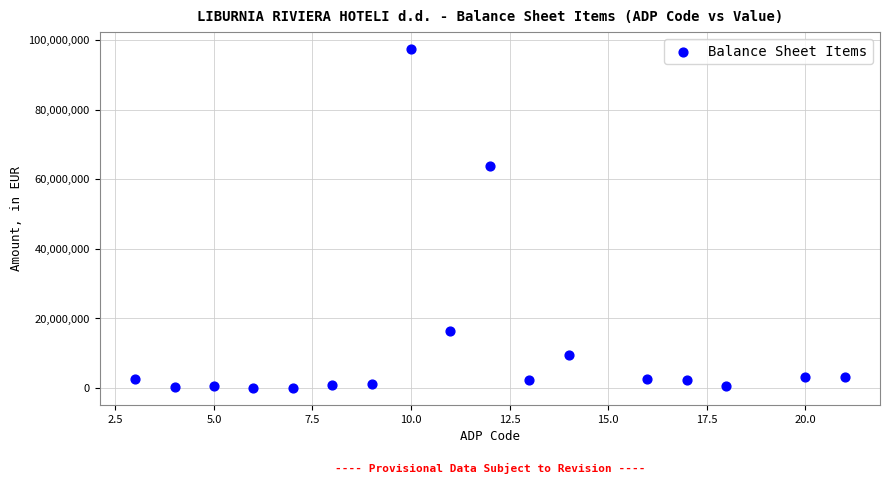

What is the range of Y values (max minus min)?

97469401